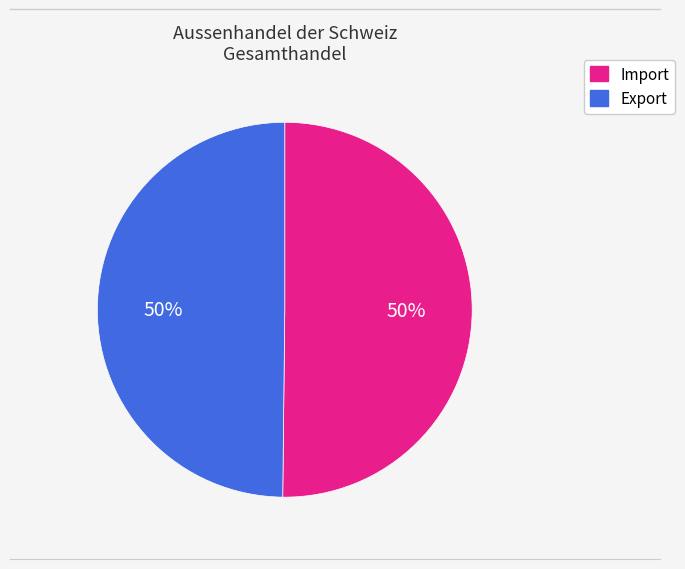

Is it true that Import is 50% of the pie?

True